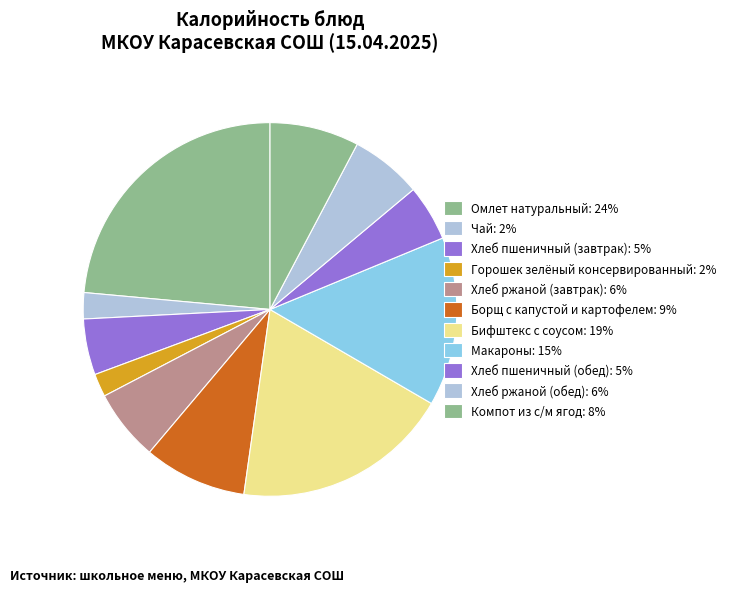

How many slices are in this pie chart?

11